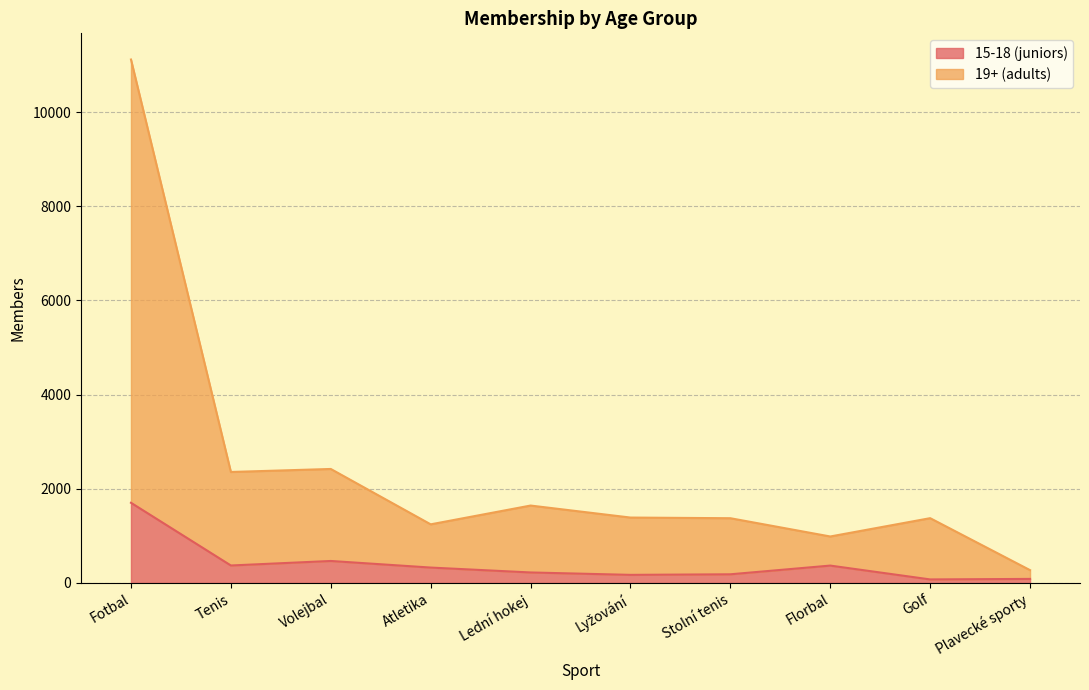

What is the value of the 19+ (adults) point at the 4th from the left?

1245